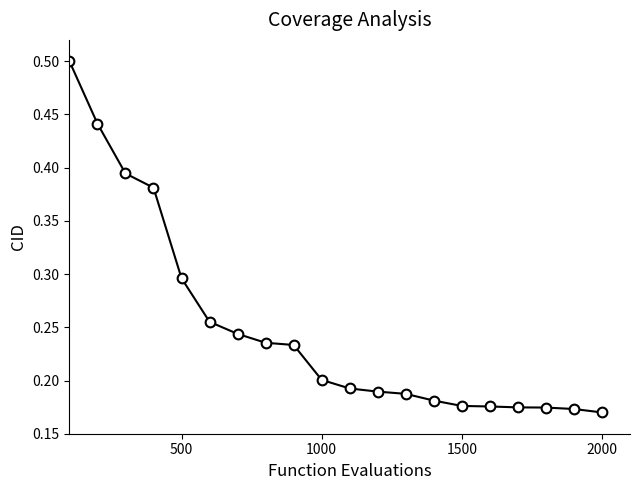

How many values are between 0 and 1?

20